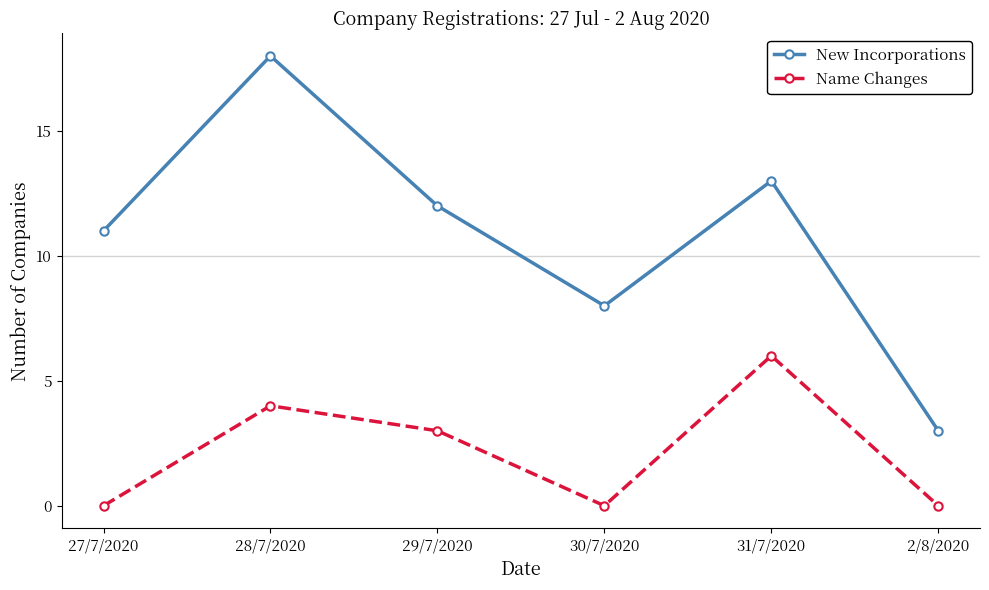

Does the chart display data point markers on the line(s)?

Yes